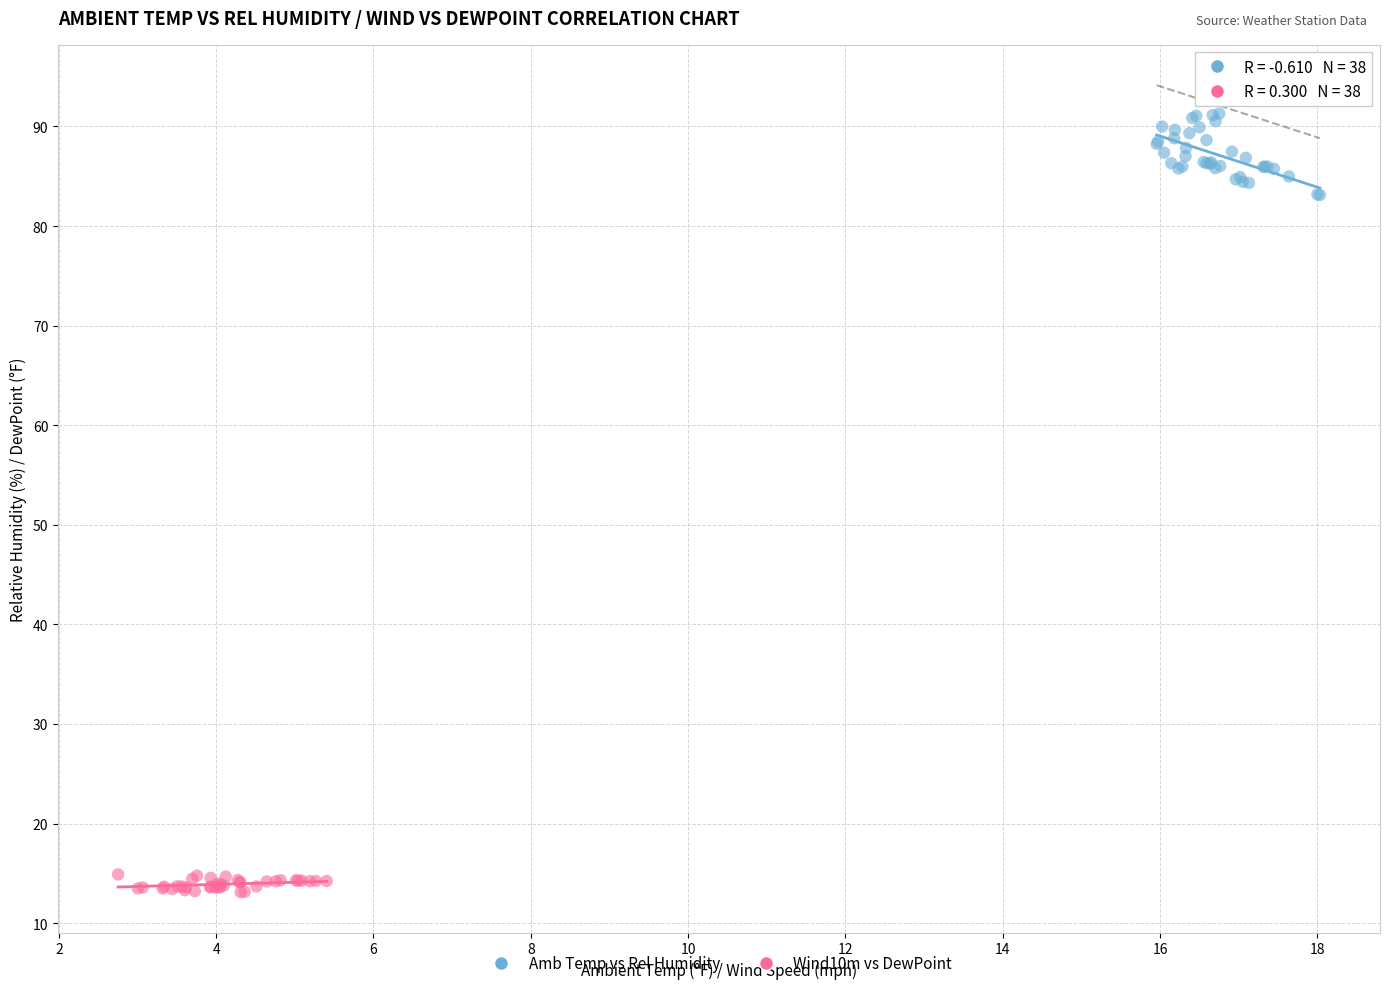

Which series reaches the maximum Y coordinate?

Amb Temp vs Rel Humidity